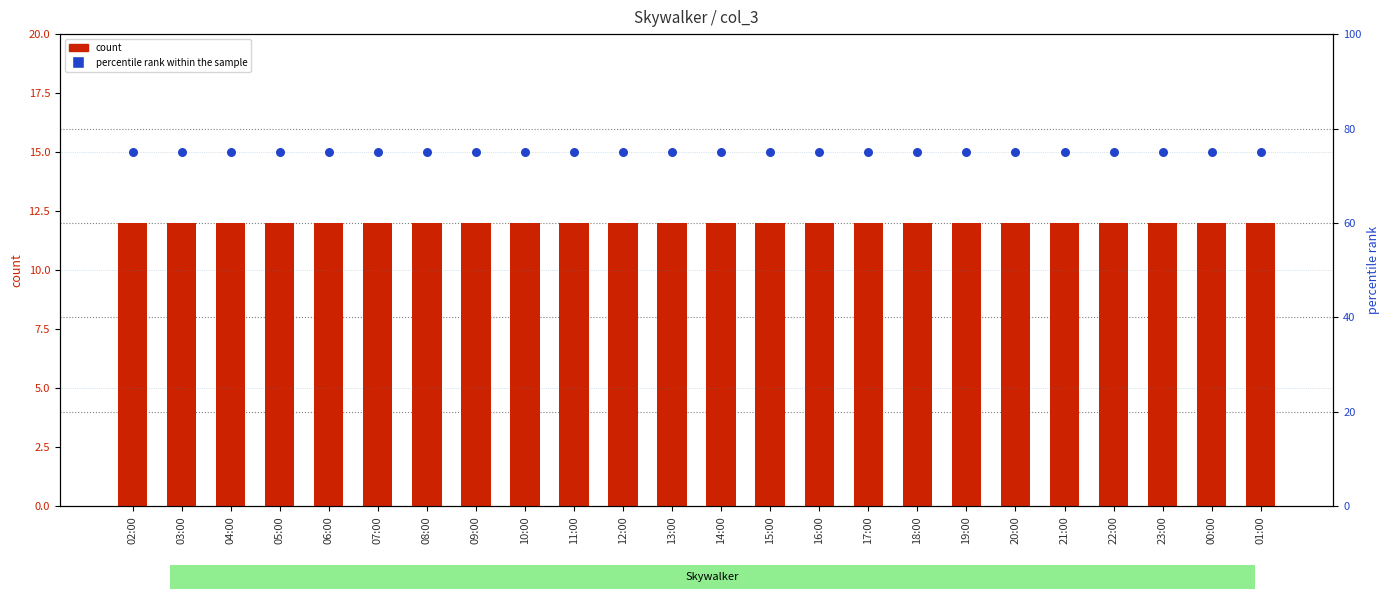

At which category is the sum across all series the highest?

02:00